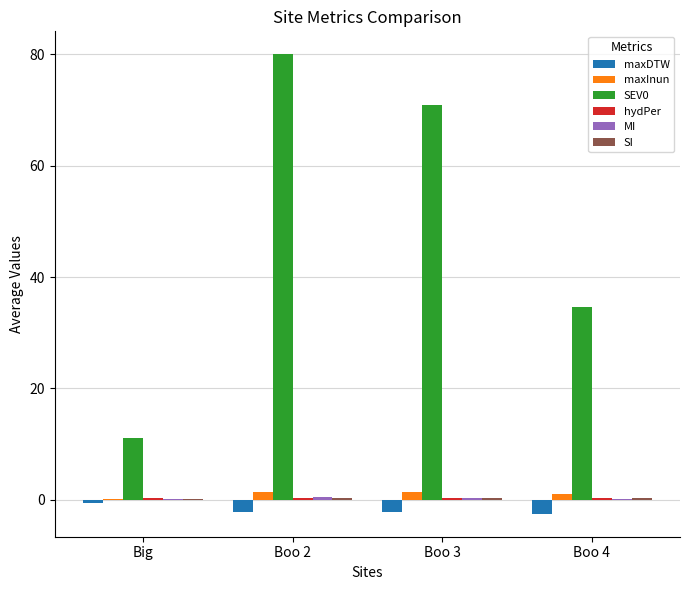

What is the difference between the maxInun values at Boo 4 and Boo 3?

0.3